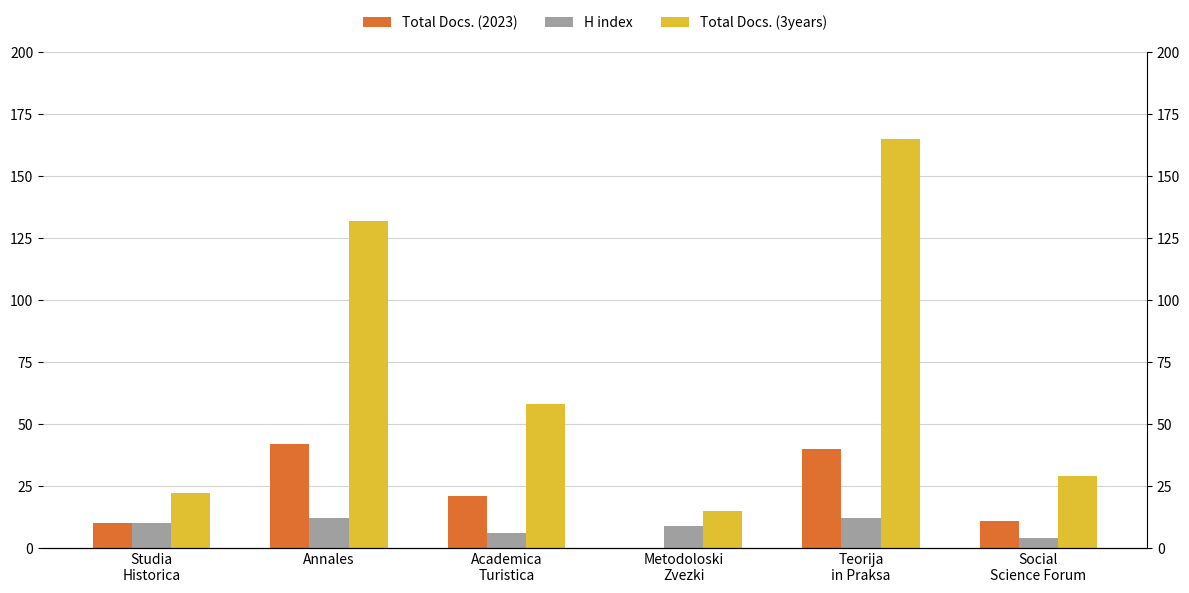

Which series has the largest range (max minus min)?

Total Docs. (3years)